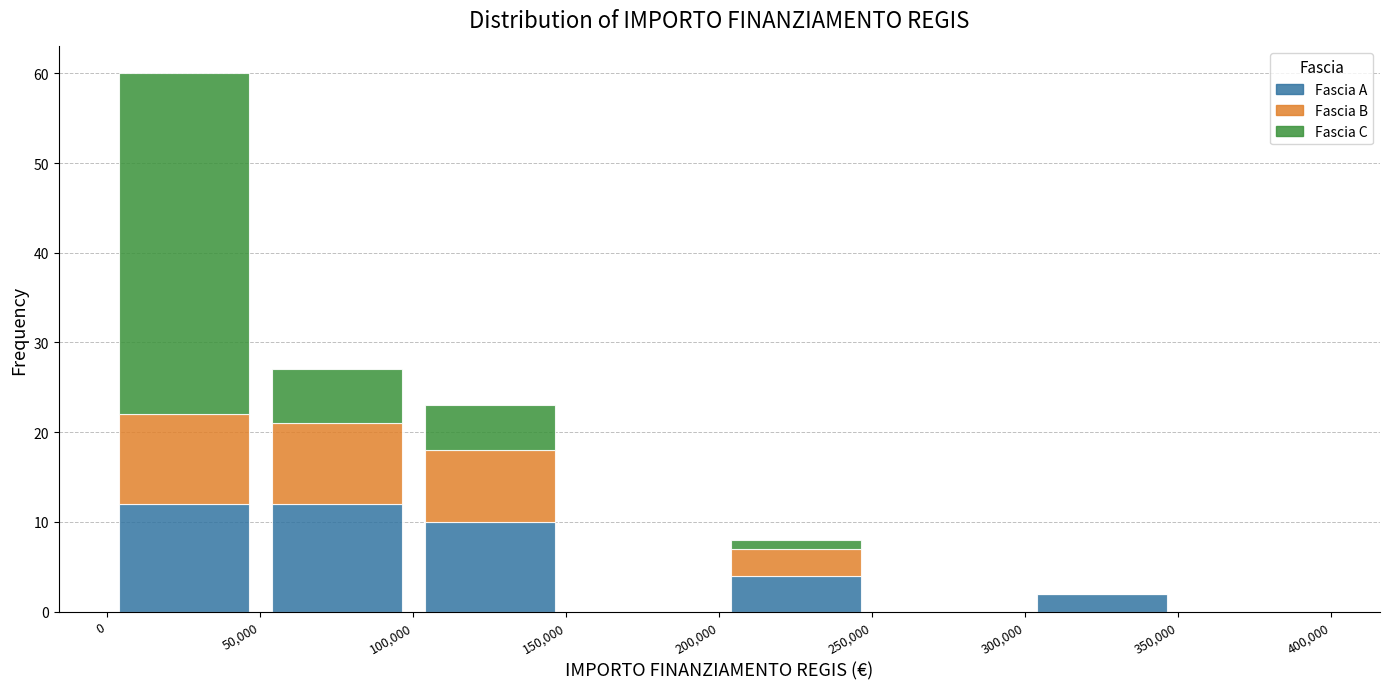

Reading left to right, transcribe this chart: for each stacked bar, give the range it covers on the x-axis and its total height. The values are not printed on the chart, so give them approximately, as read against the axis.

0 to 50,000: 60
50,000 to 100,000: 27
100,000 to 150,000: 23
150,000 to 200,000: 0
200,000 to 250,000: 8
250,000 to 300,000: 0
300,000 to 350,000: 2
350,000 to 400,000: 0